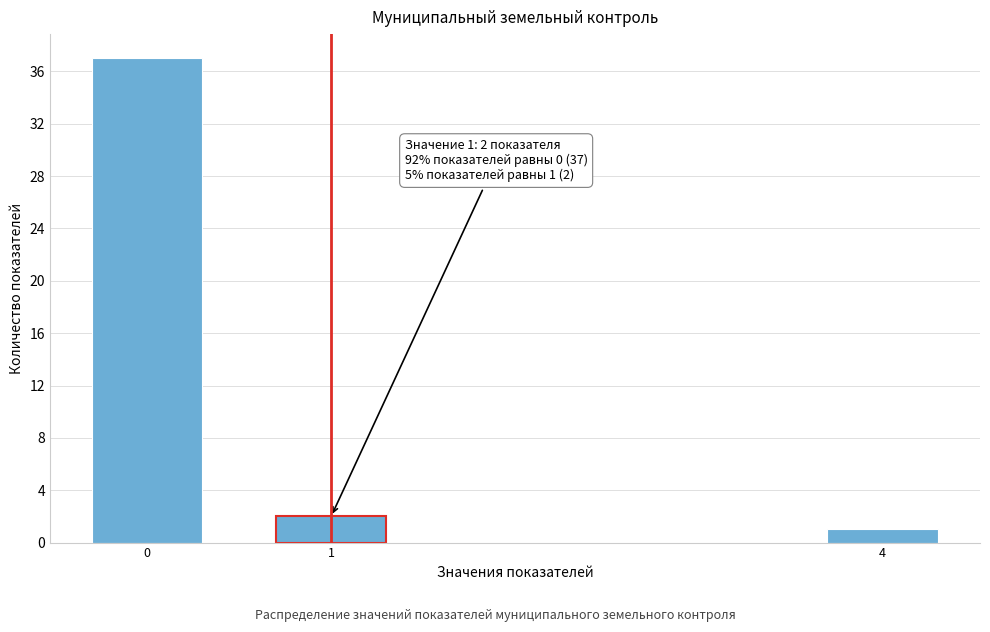

Reading left to right, transcribe all the data shown in this chart.

37	2	1